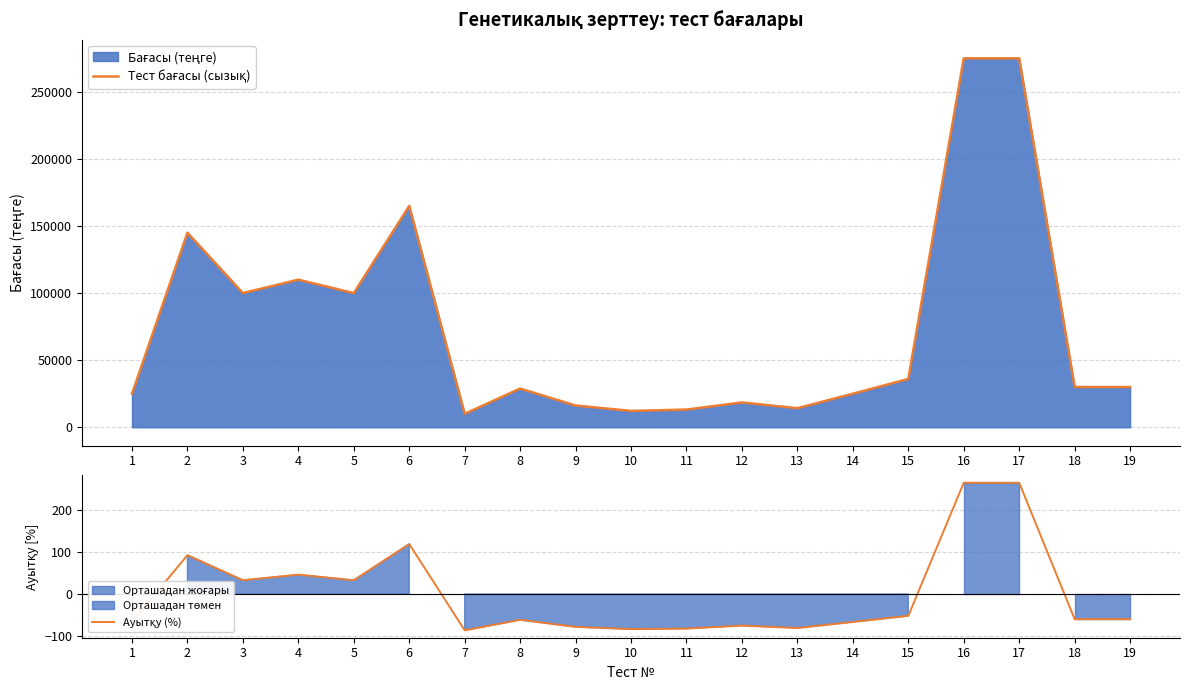

How many lines are shown in the chart?

2